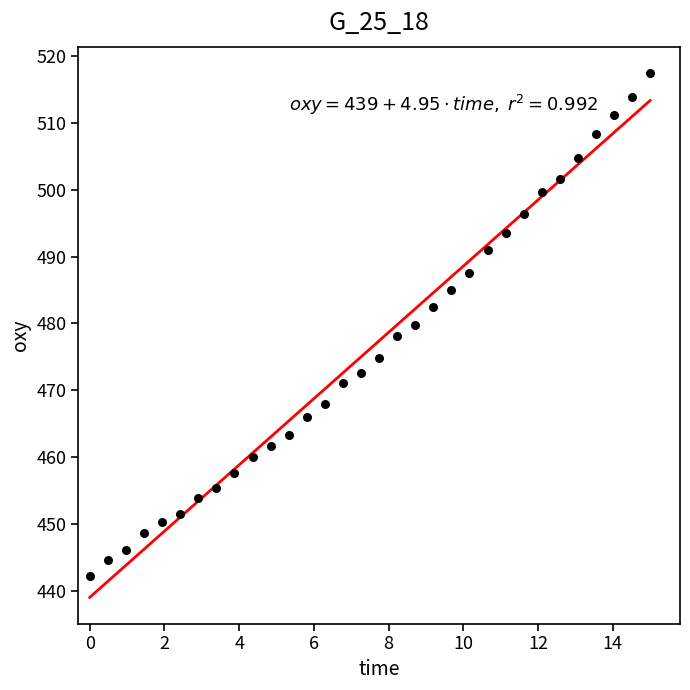

What is the range of X values (max minus min)?

15.0